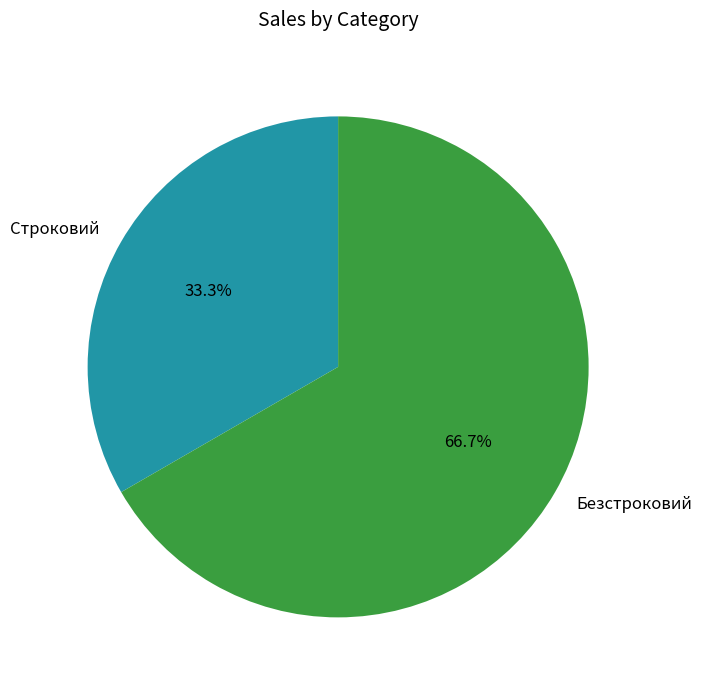

To the nearest percent, what percentage of the pie is Строковий?

33%